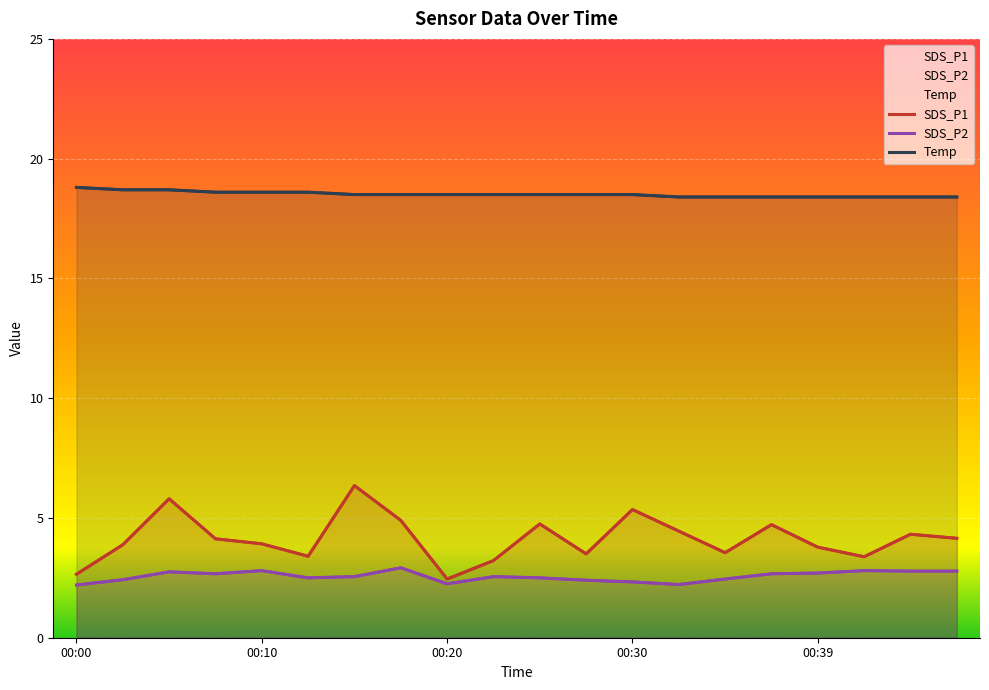

What is the sum of all Temp values?

370.3